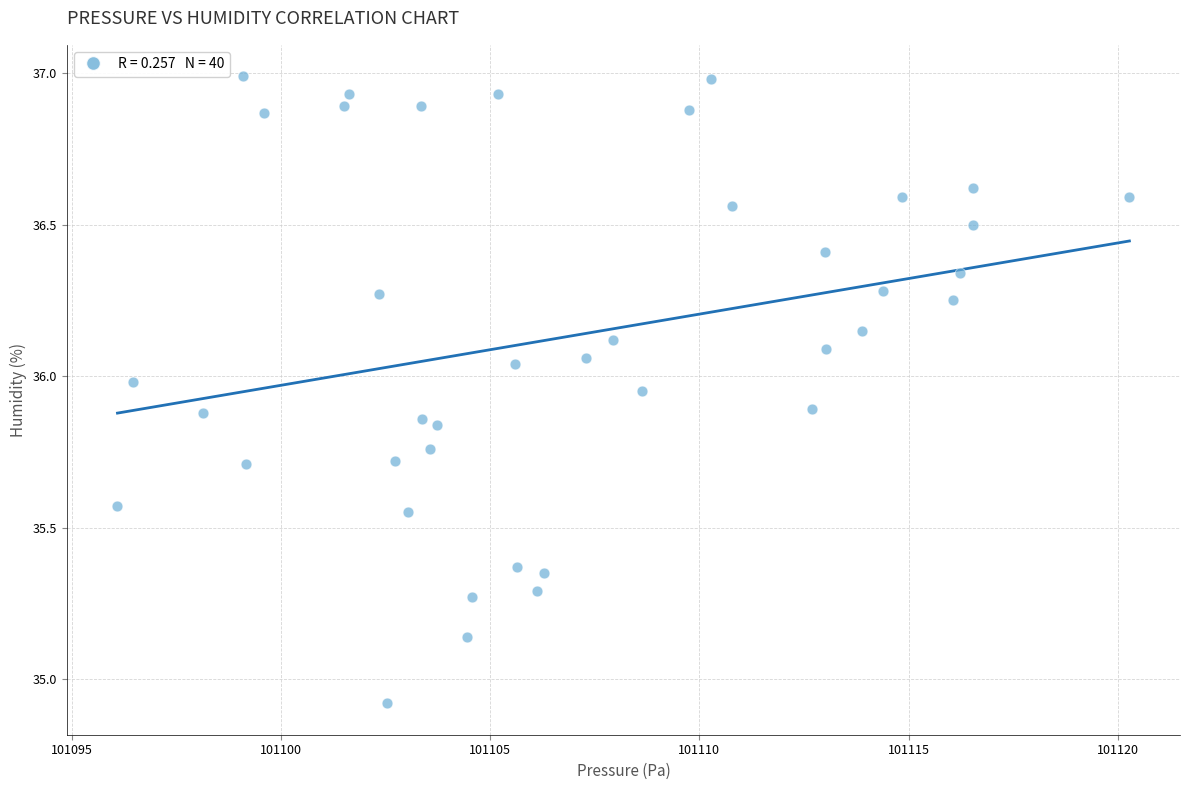

What is the range of Y values (max minus min)?

2.1